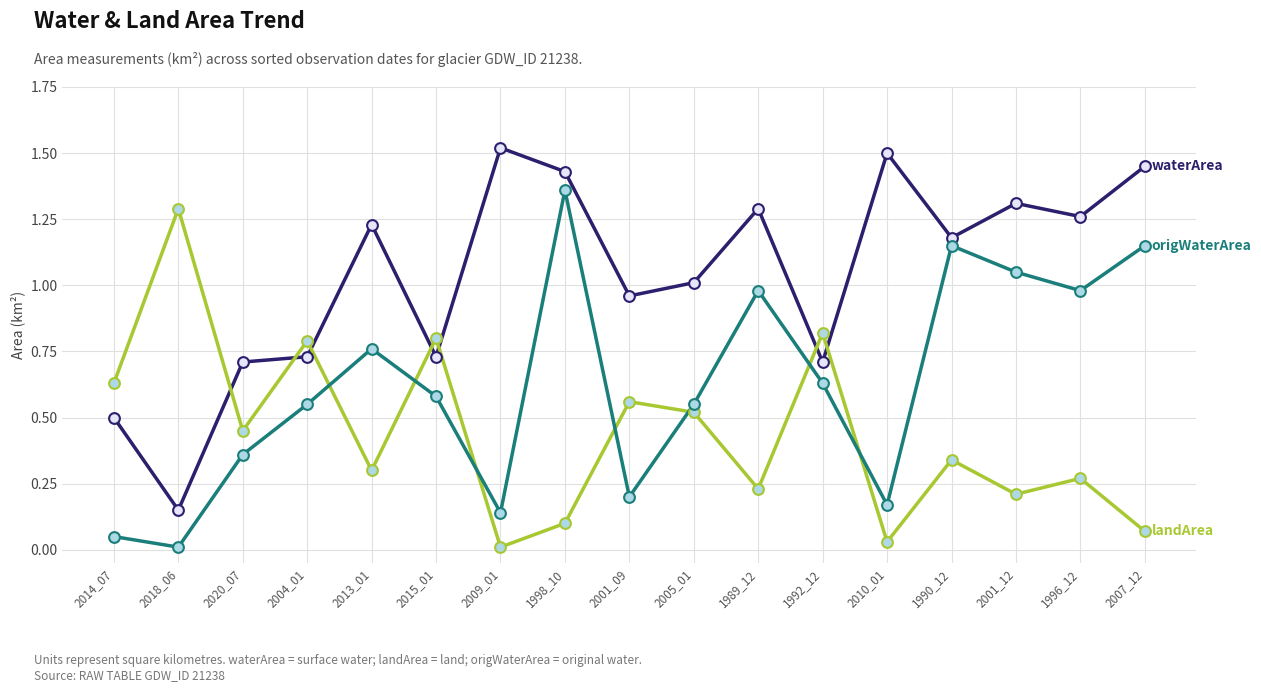

At which category is the sum across all series the highest?

1998_10